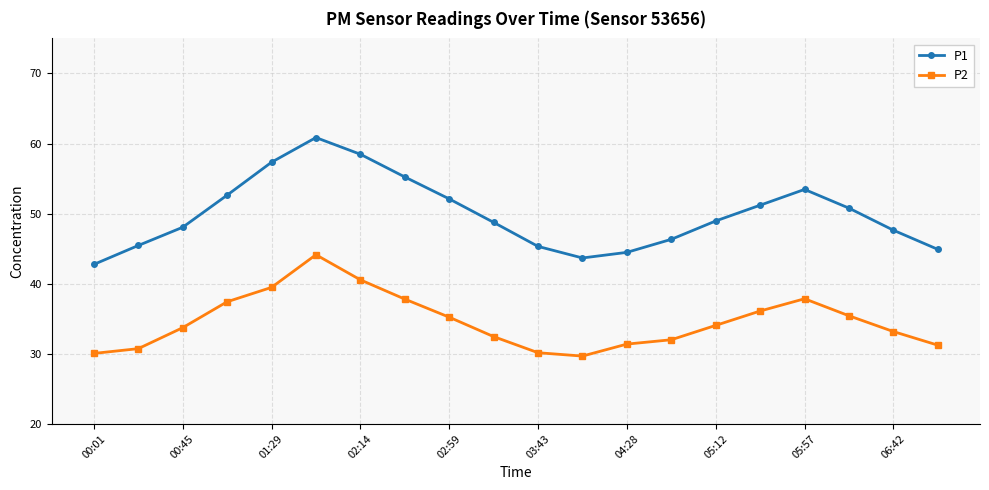

Which series has the largest total across all categories?

P1